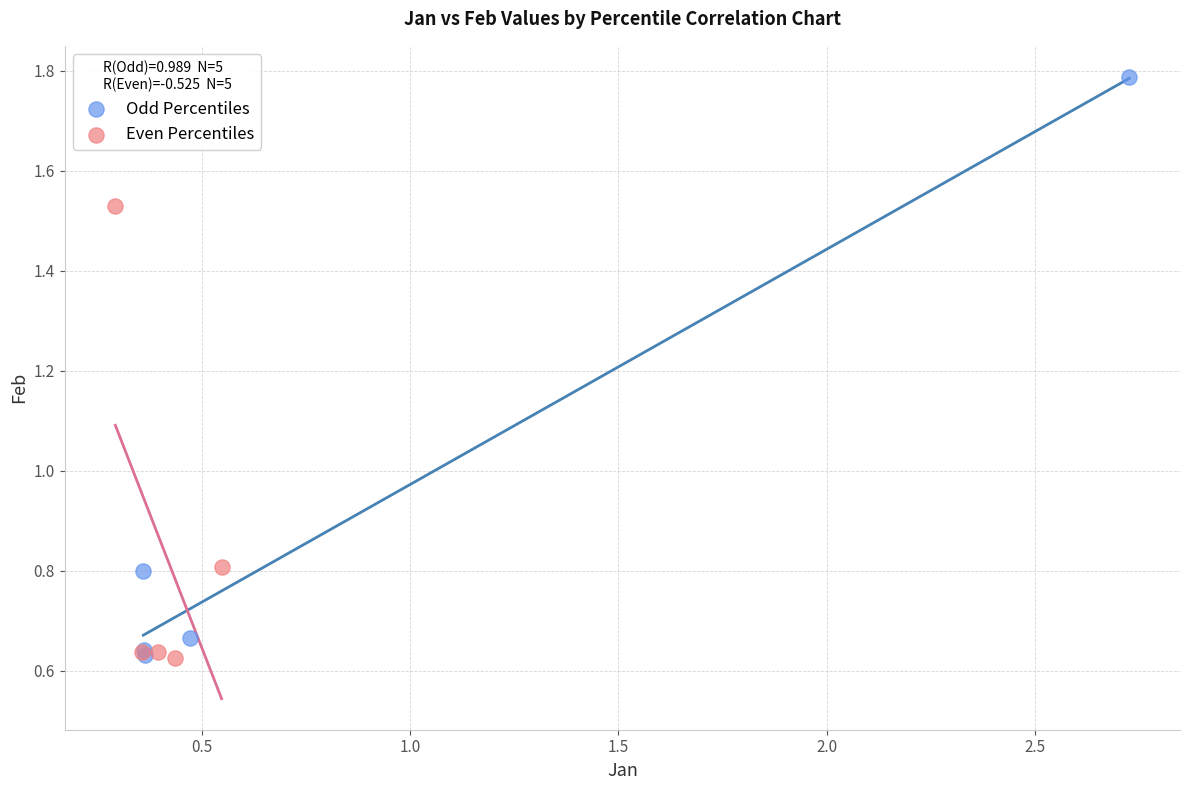

Which series has the widest spread of Y values?

Odd Percentiles